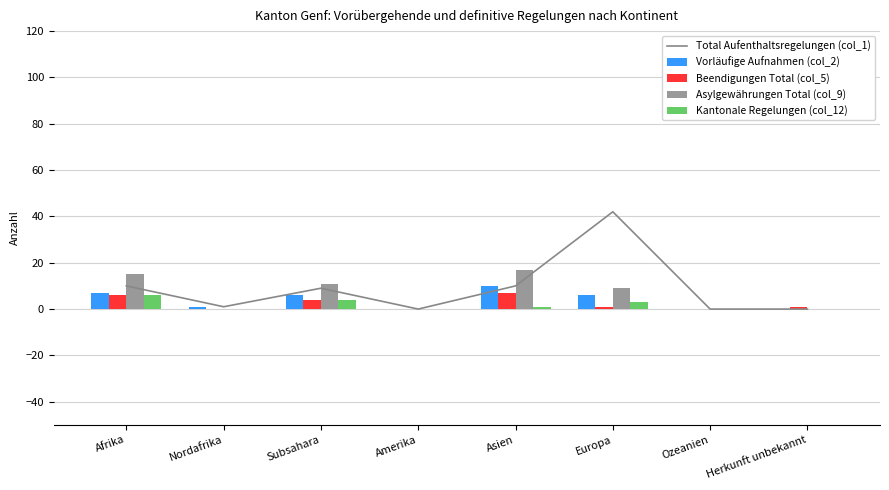

Where does the Total Aufenthaltsregelungen (col_1) series first go above 9?

Afrika